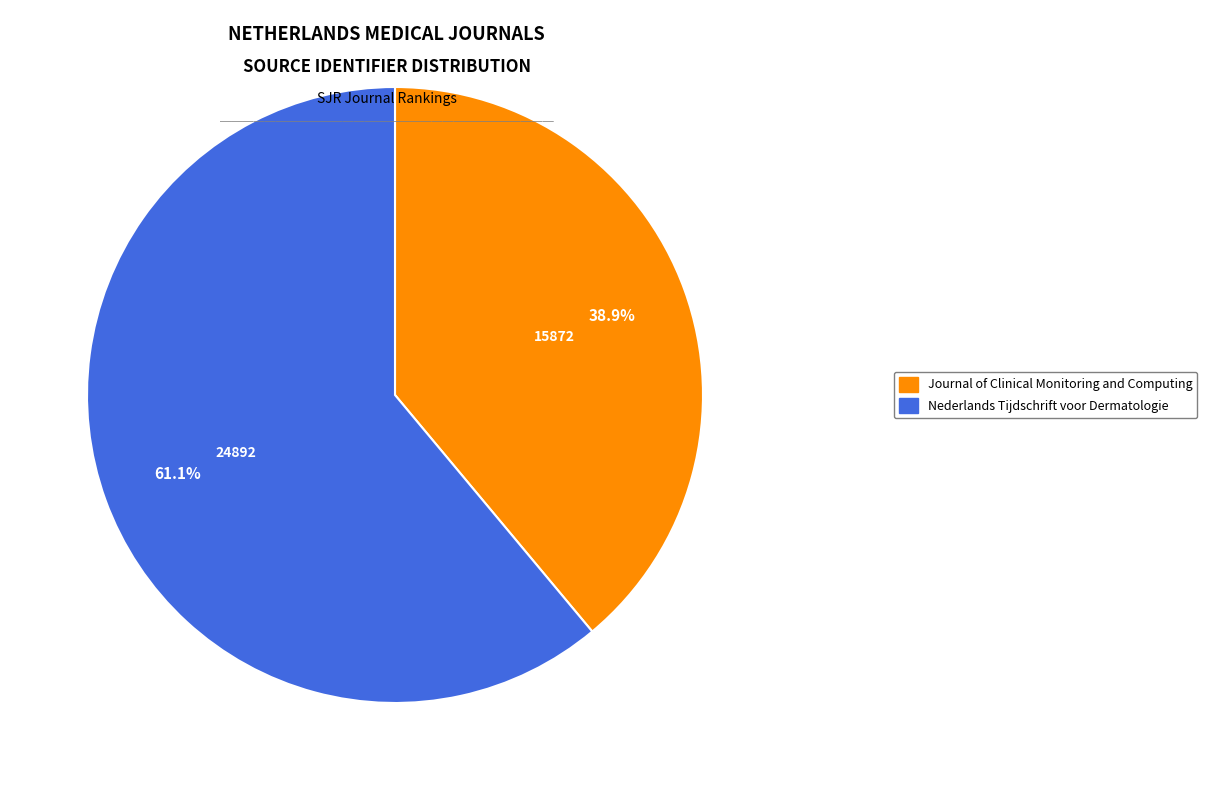

Which category has the smallest portion of the pie?

Journal of Clinical Monitoring and Computing